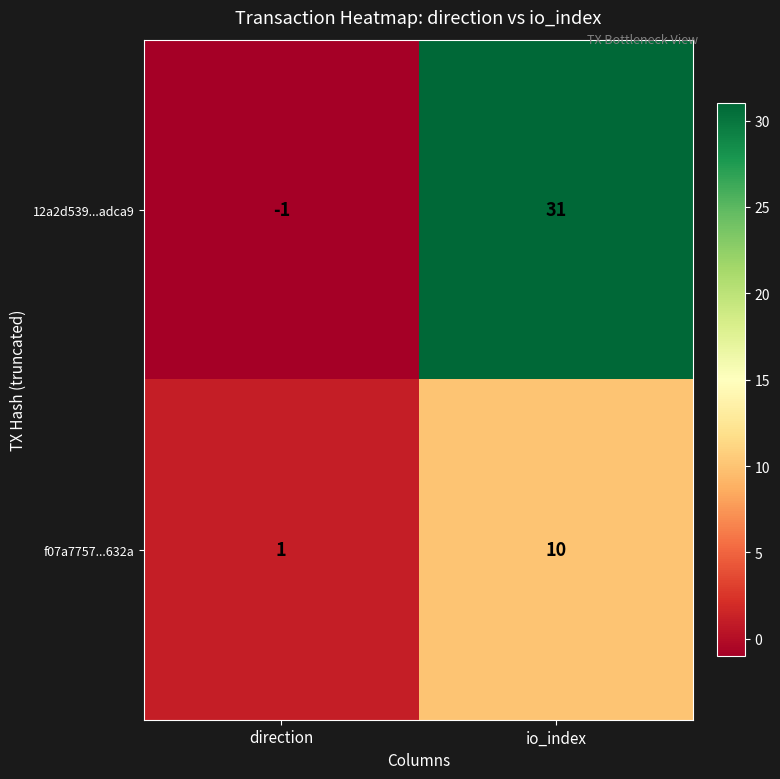

What is the total value across all series at io_index?

41